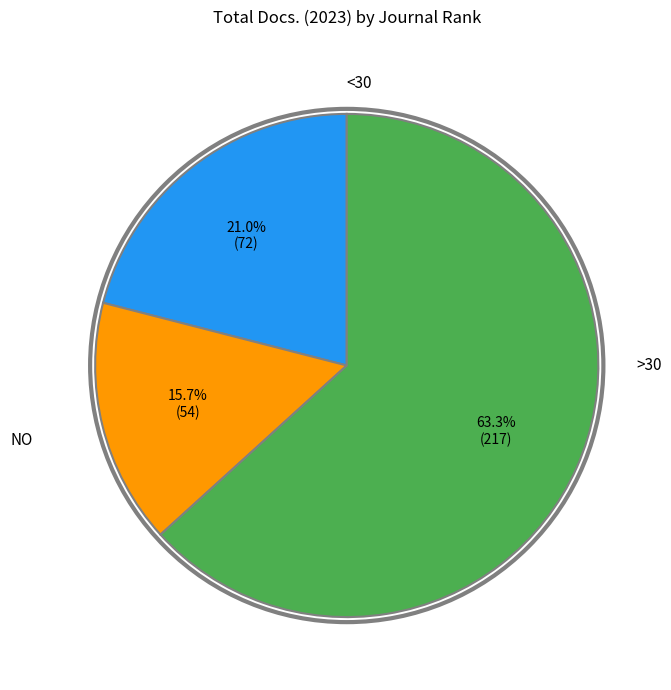

Is there any slice that represents more than half of the pie?

Yes